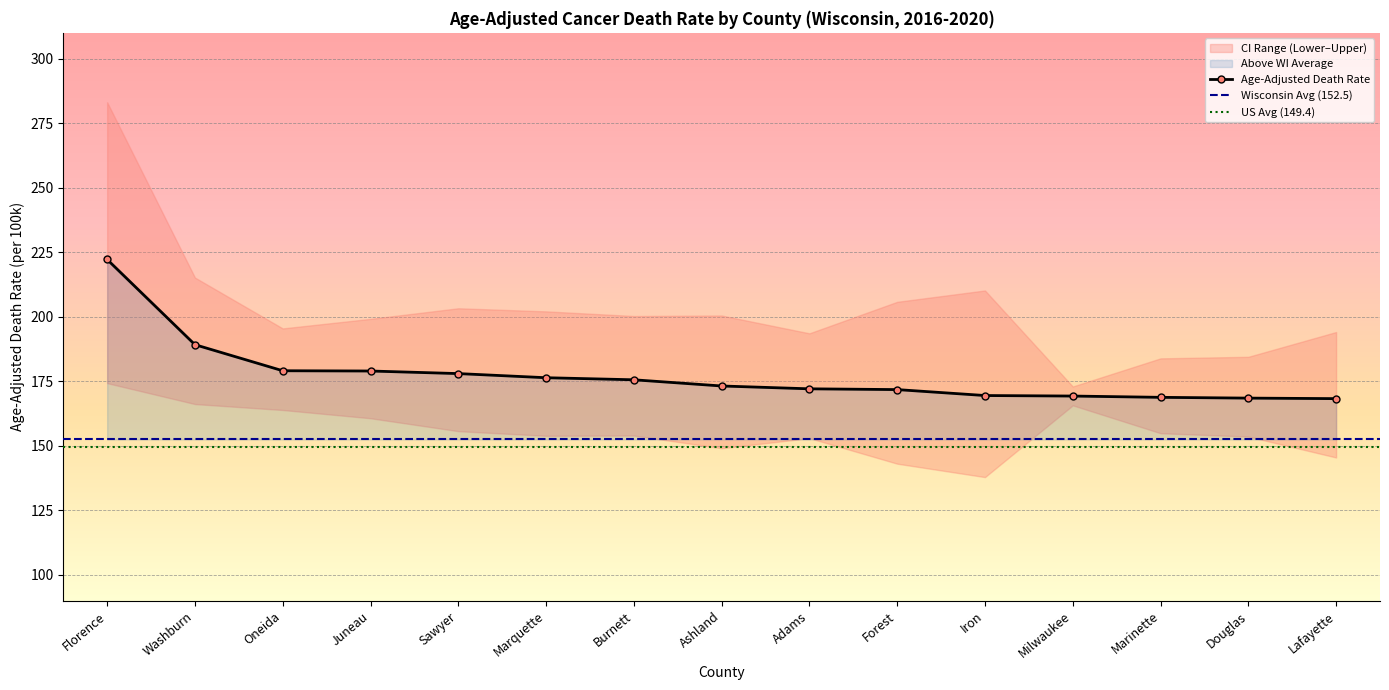

Is this an area chart (filled region under the line)?

No